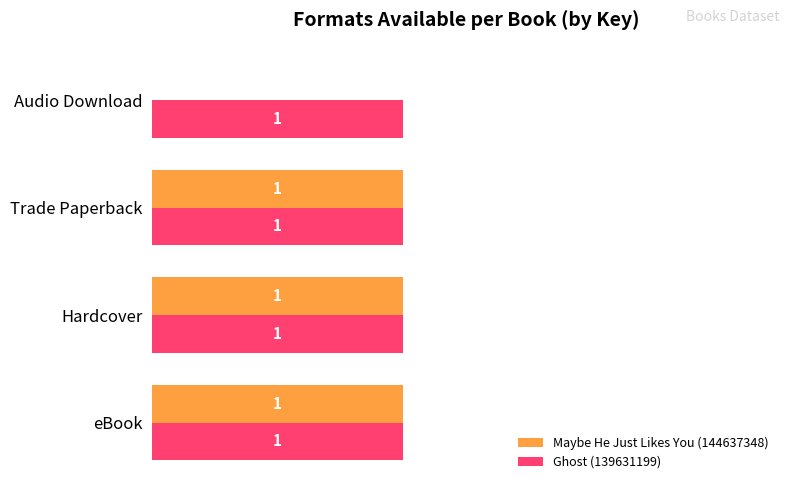

Which series changed the most between eBook and Audio Download?

Maybe He Just Likes You (144637348)